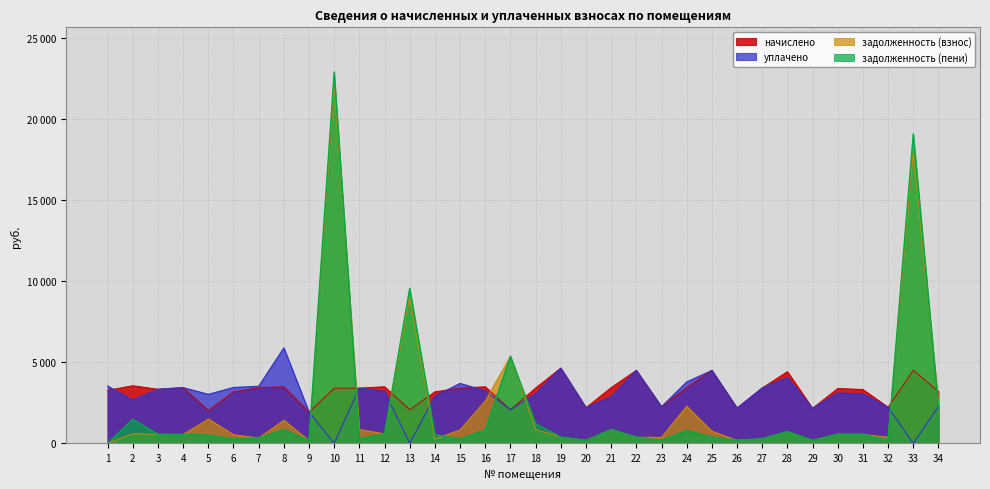

At which category does задолженность (взнос) reach its first local valley?

4